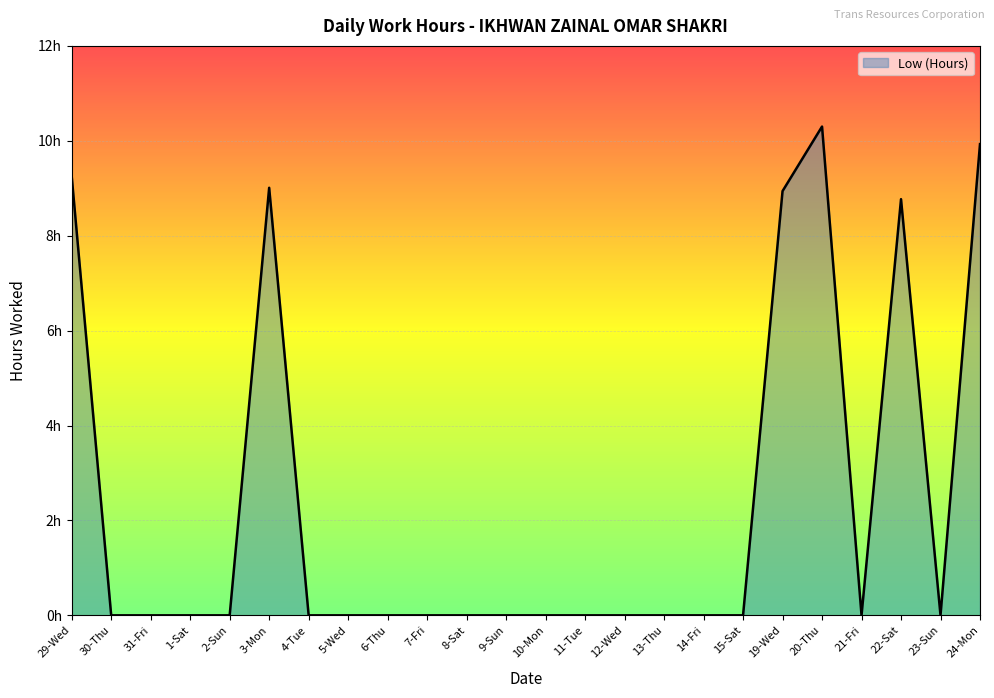

Is it true that the value at 13-Thu is 6.3?

False